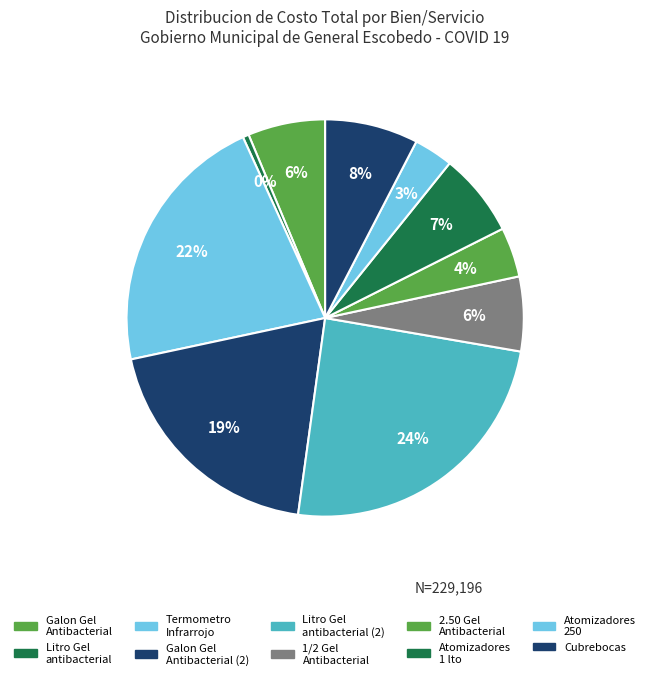

Does any single category account for the majority?

No